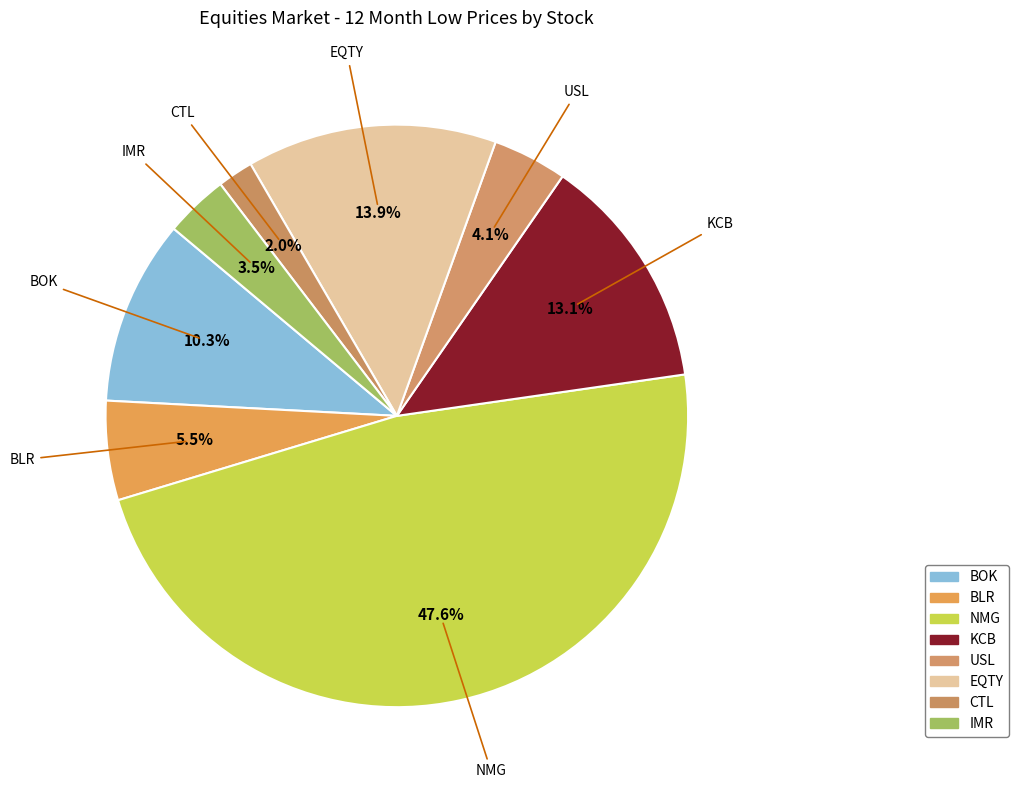

What is the largest slice in the pie chart?

NMG